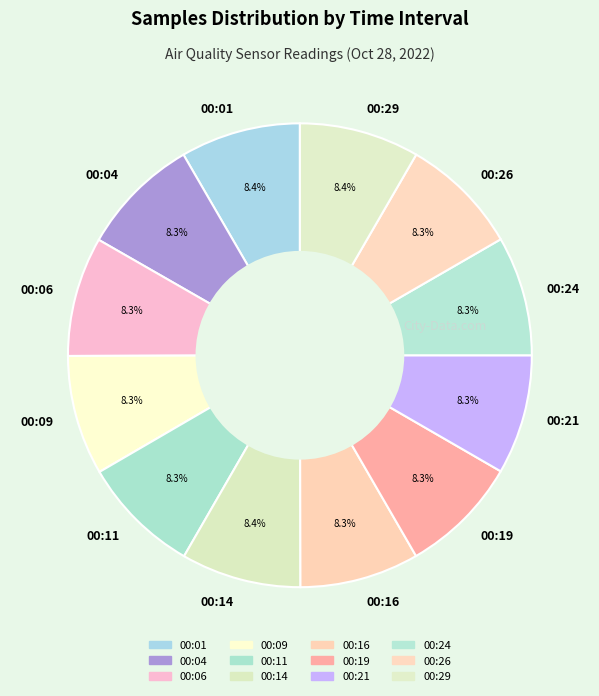

What is the ratio of the value at 00:16 to the value at 00:29?

1.0